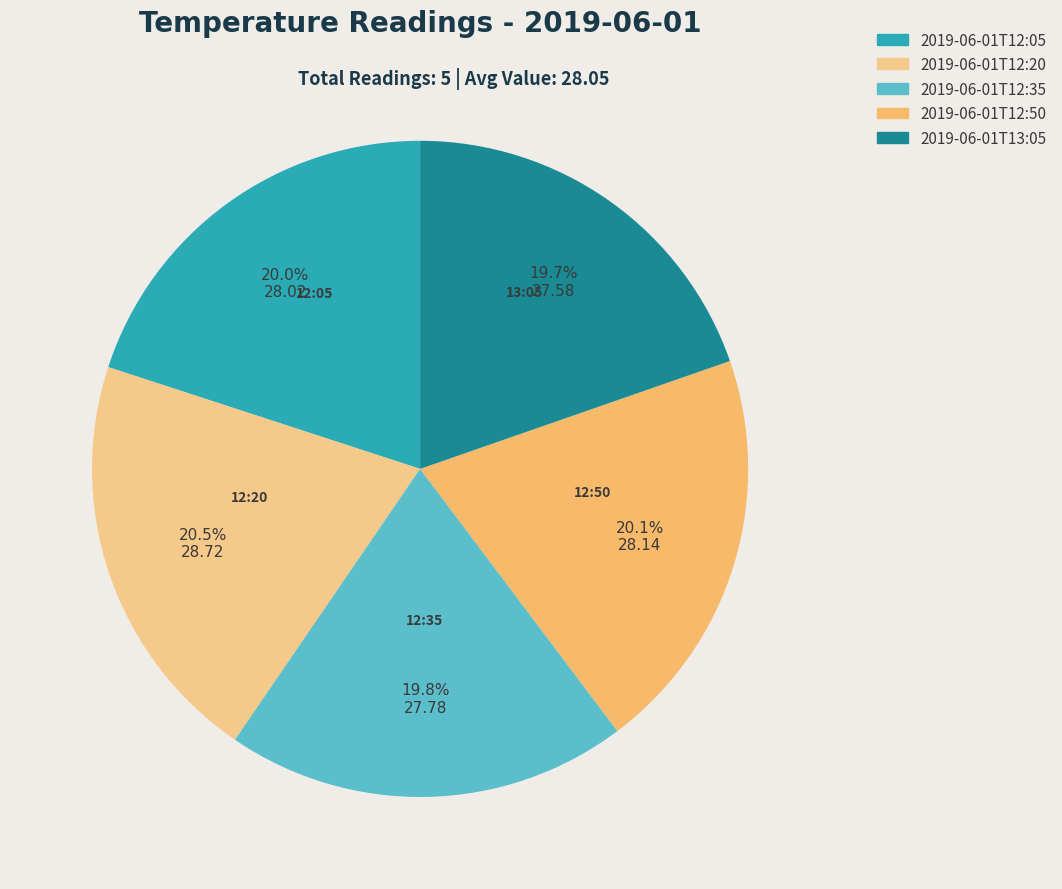

Is there a majority slice in this chart?

No